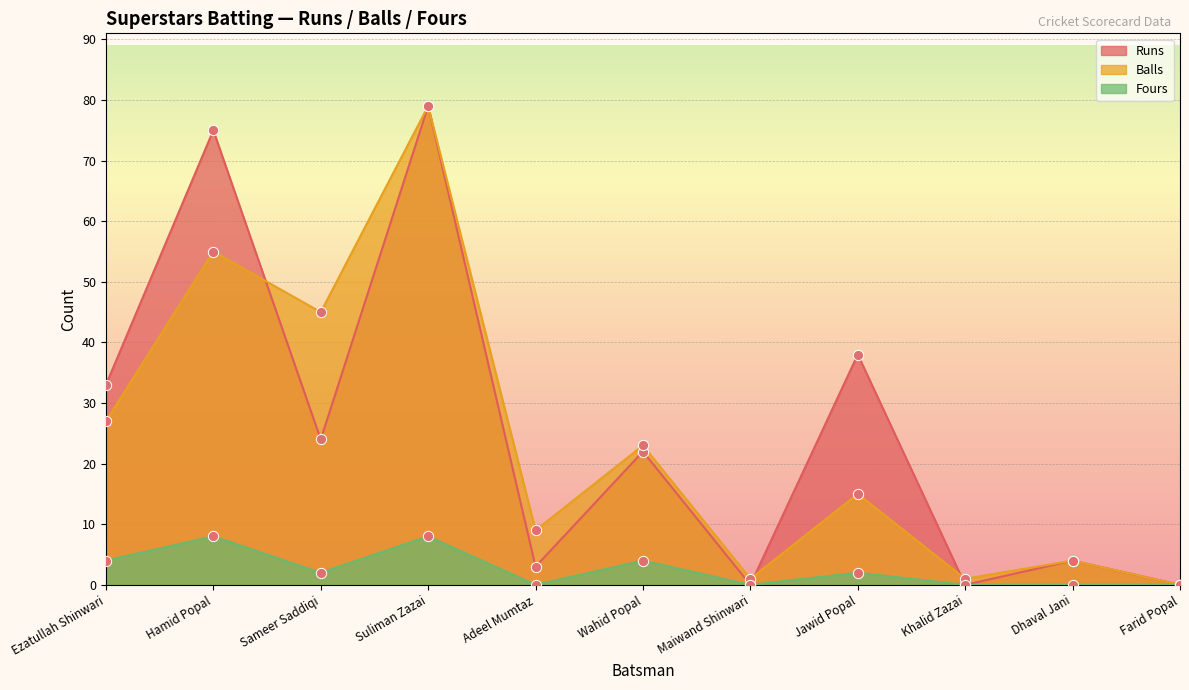

At which category is the sum across all series the highest?

Suliman Zazai